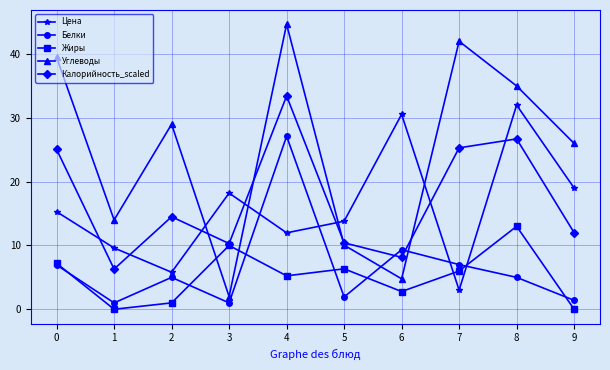

Between 3 and 4, which series saw the biggest shift?

Углеводы